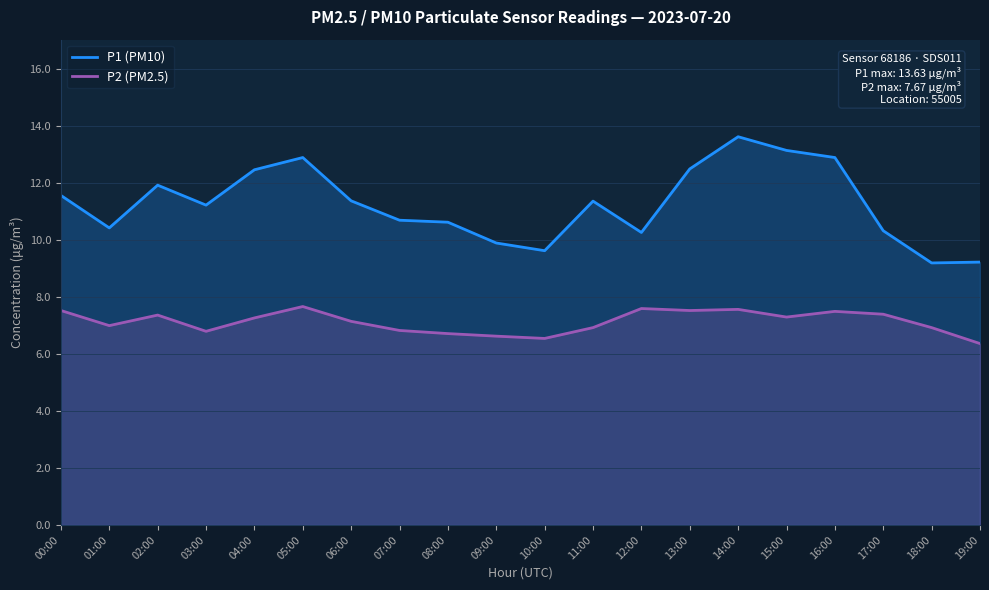

The P2 (PM2.5) series shows 7.3 at 15:00. True or false?

True